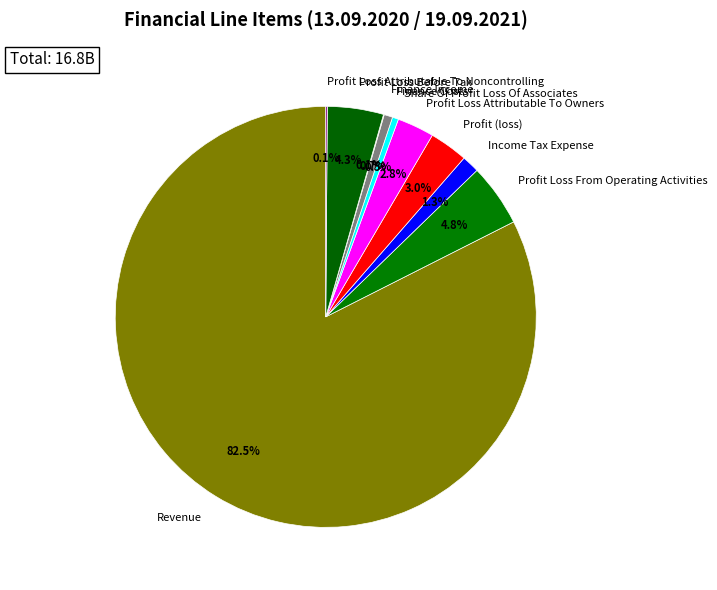

Which slice represents more than half of the pie?

Revenue